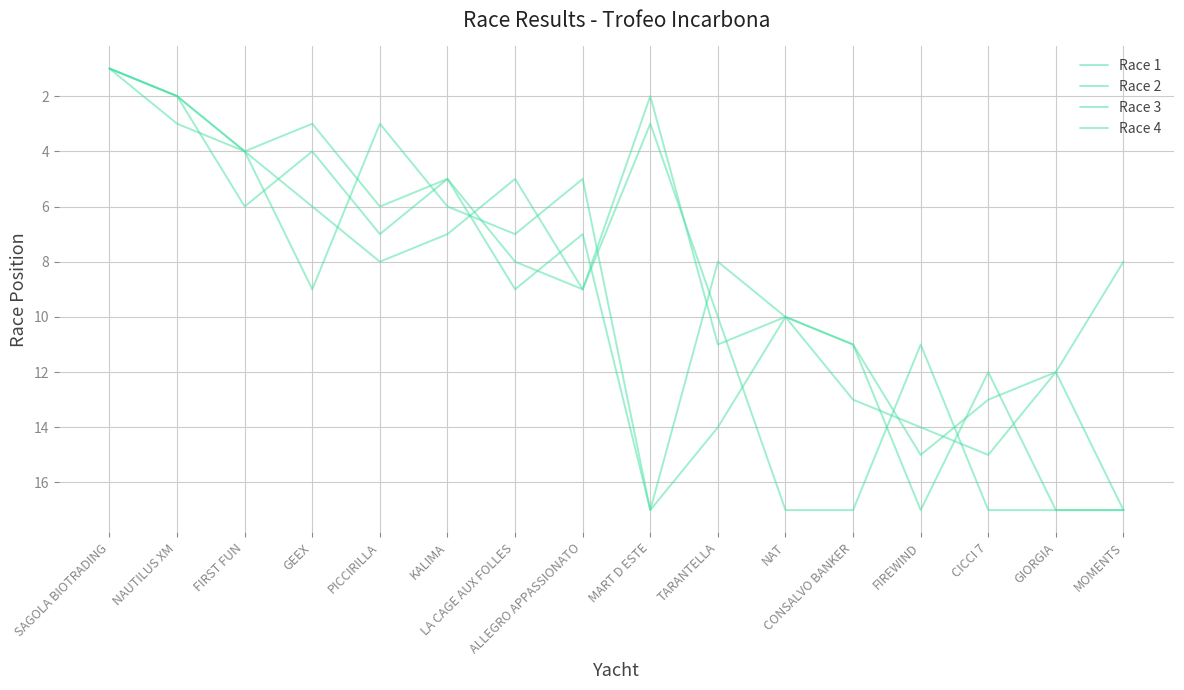

What is the difference between the Race 3 values at MART D ESTE and GIORGIA?

10